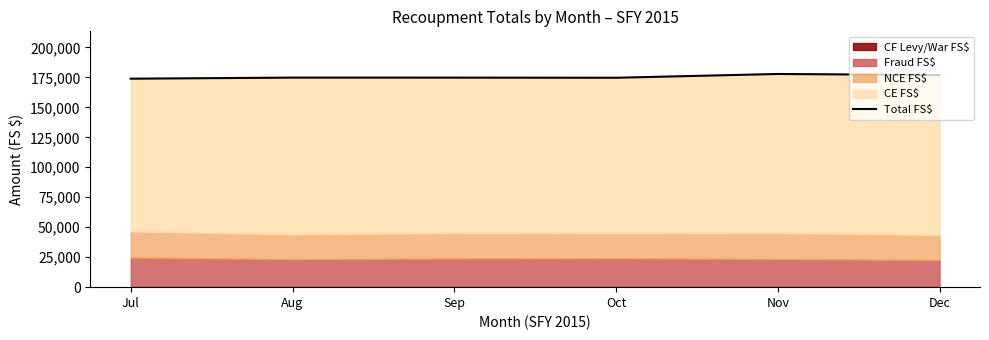

What is the change in value from Jul to Sep?

+889